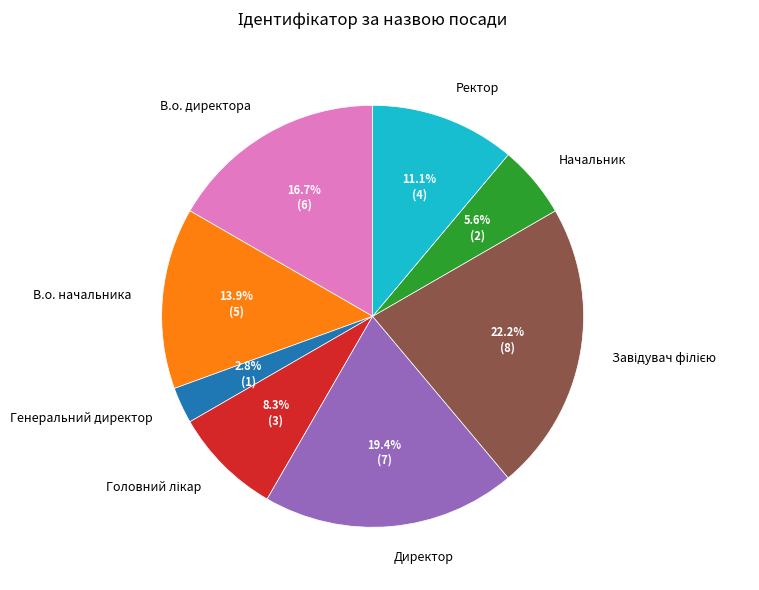

Which has a higher value, Генеральний директор or В.о. директора?

В.о. директора